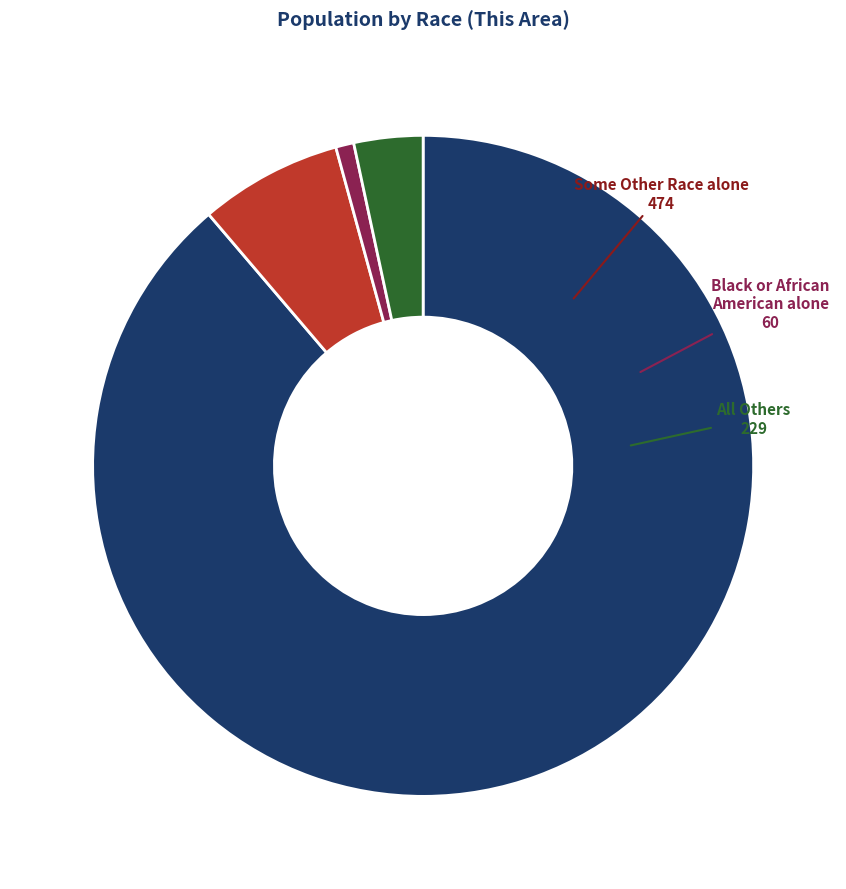

Is there any slice that represents more than half of the pie?

Yes